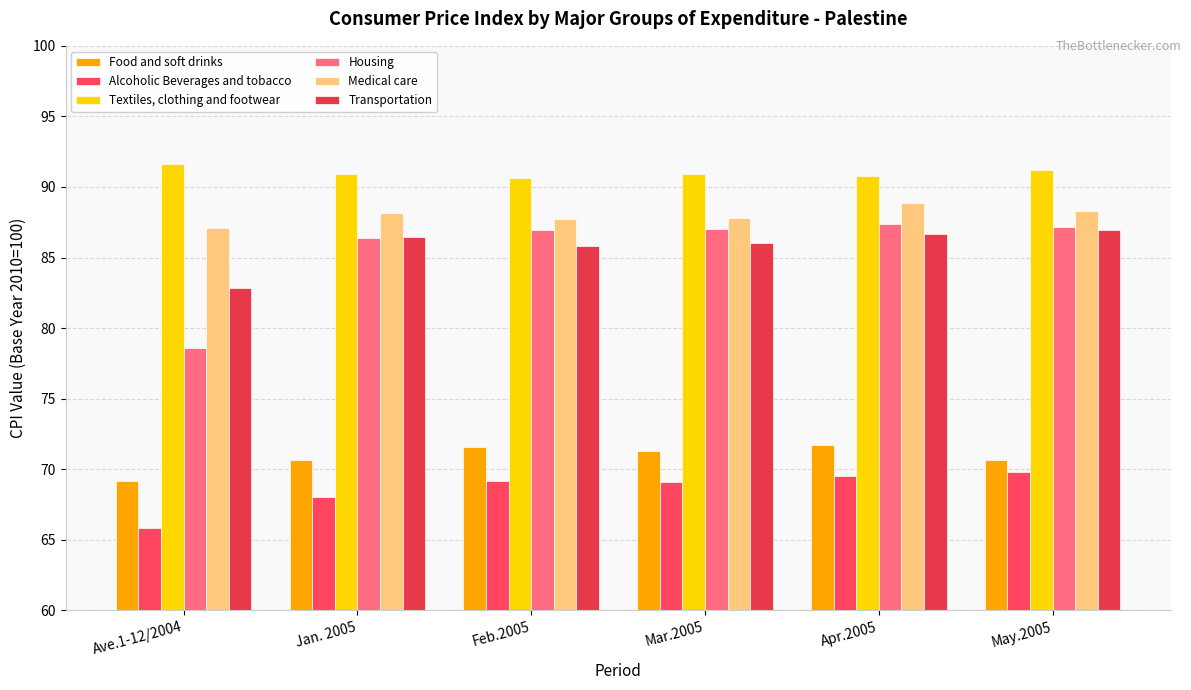

What is the average value of the Alcoholic Beverages and tobacco series?

68.6